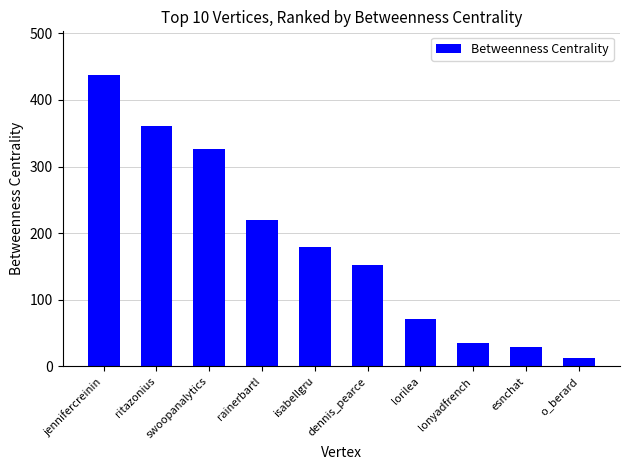

The chart shows a value of 70.8 at lorilea. True or false?

True